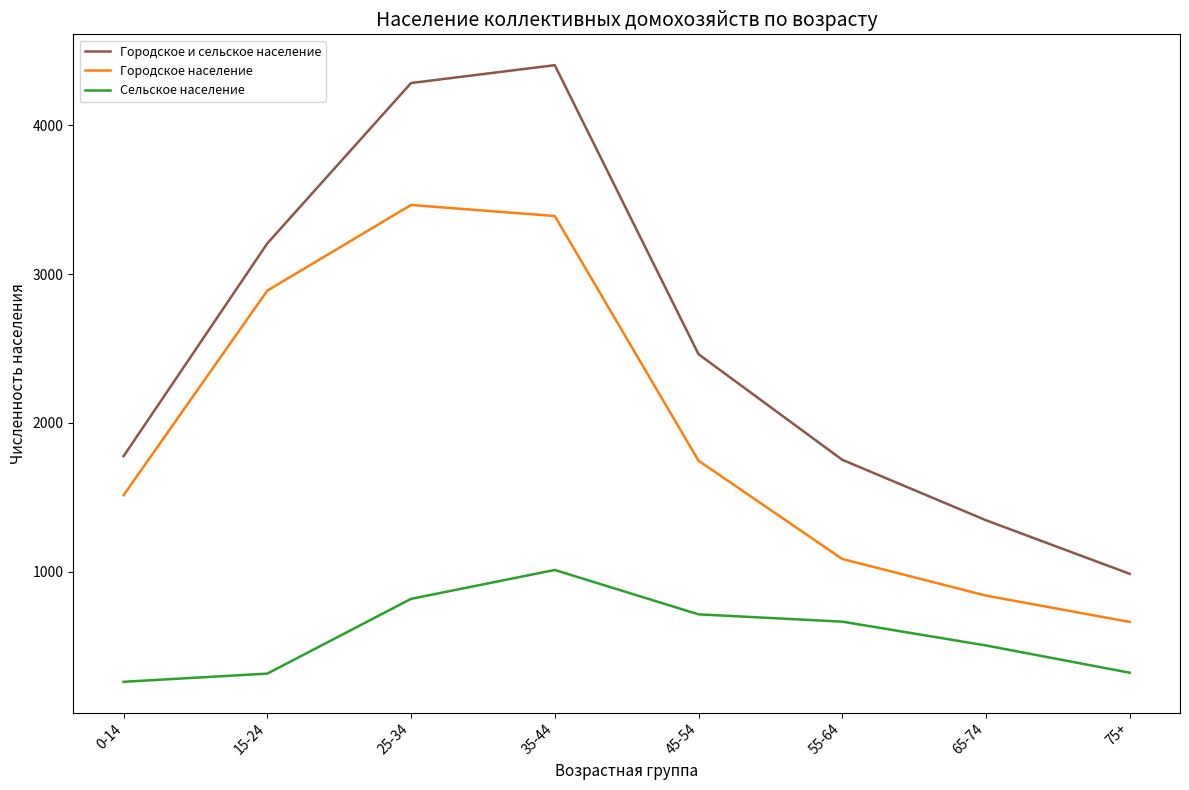

True or false: Городское население and Сельское население intersect in this chart.

False